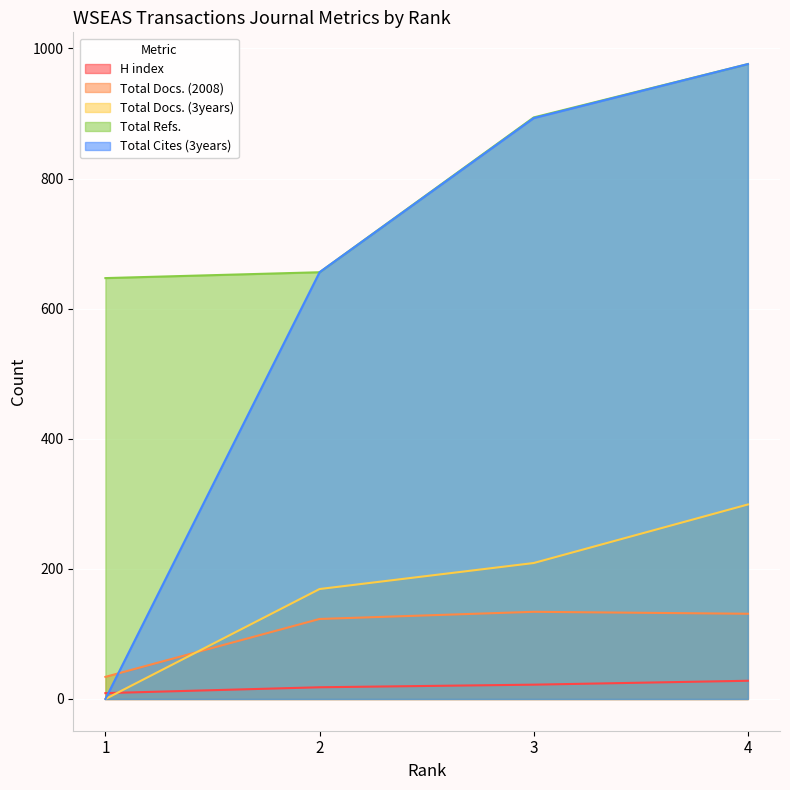

Which series has the largest total across all categories?

Total Refs.